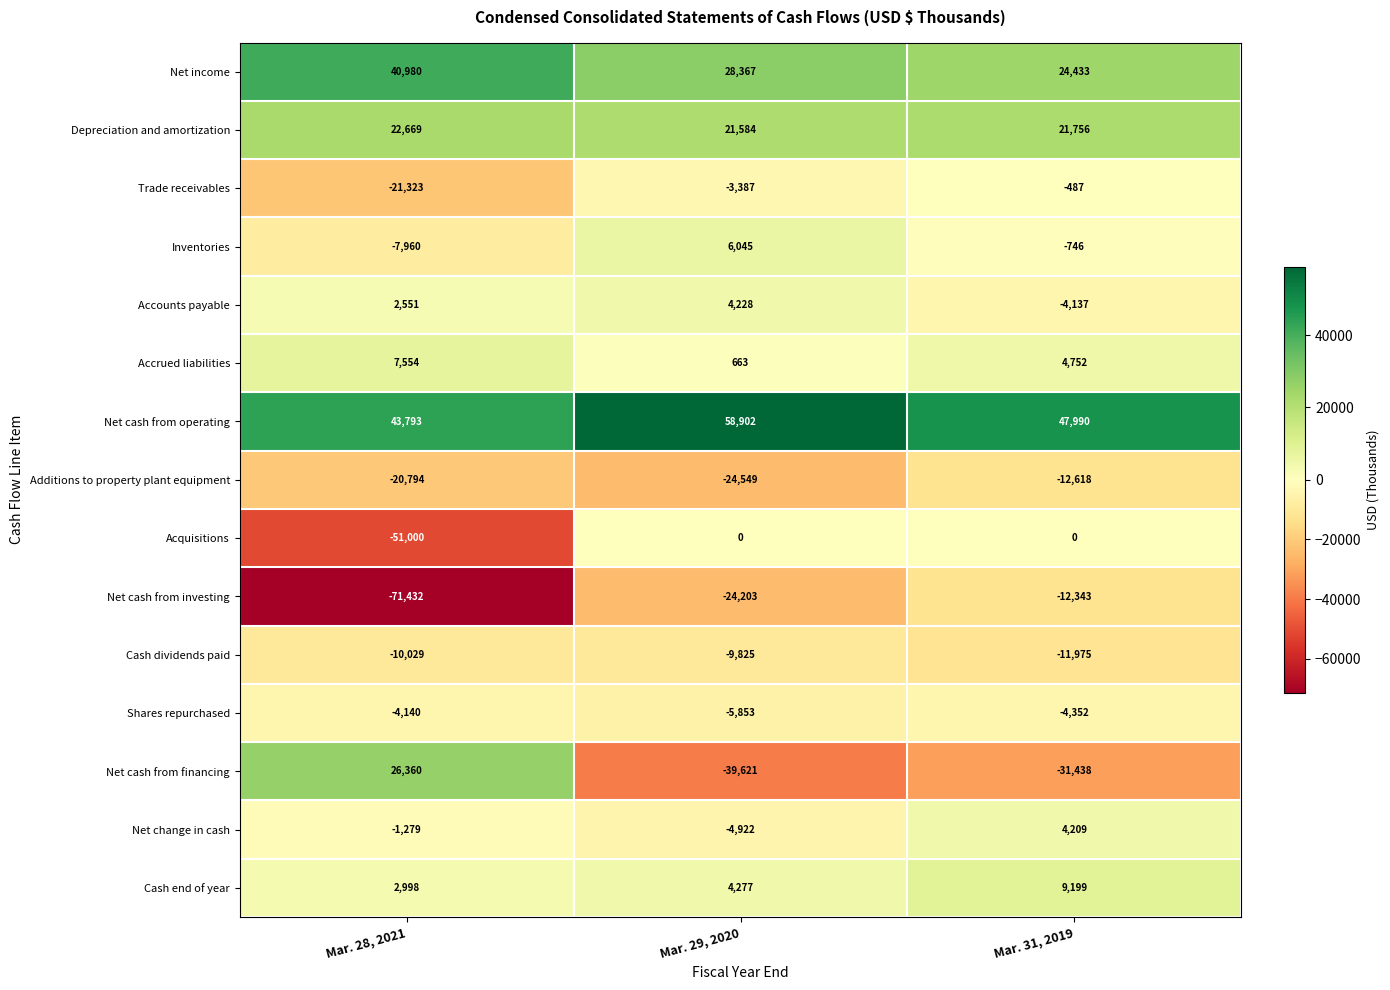

The Shares repurchased series shows -4352 at Mar. 31, 2019. True or false?

True